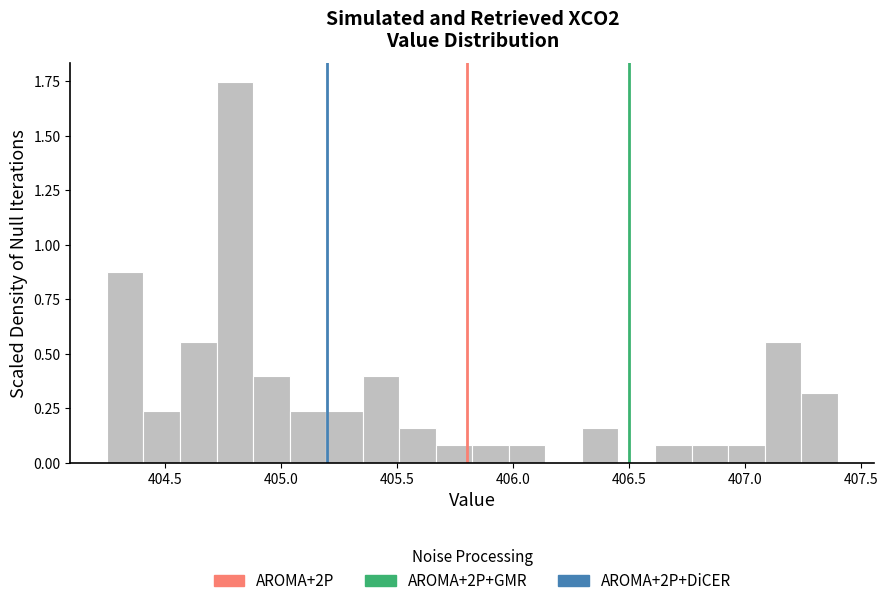

Read against the x-axis, roughly where is the centre of the tallest bar?

404.80